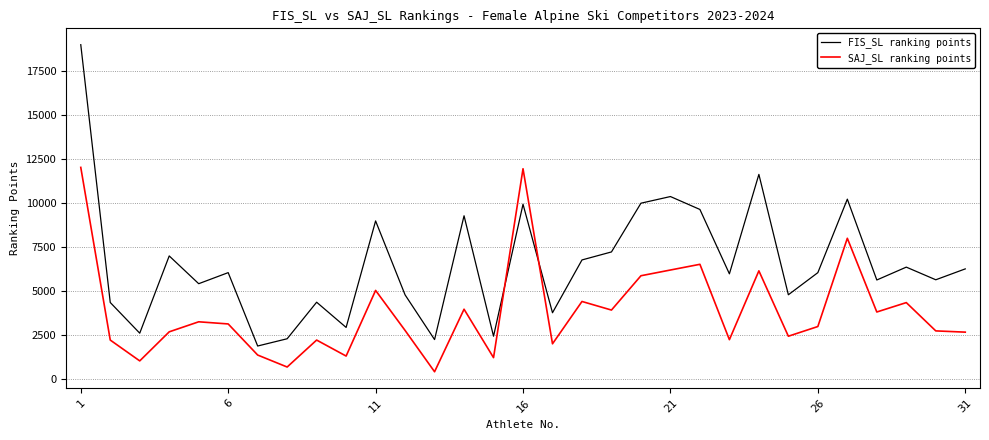

How many lines are shown in the chart?

2